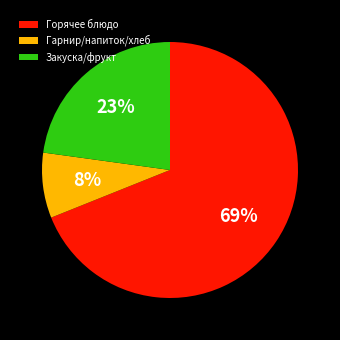

How many slices are in this pie chart?

3